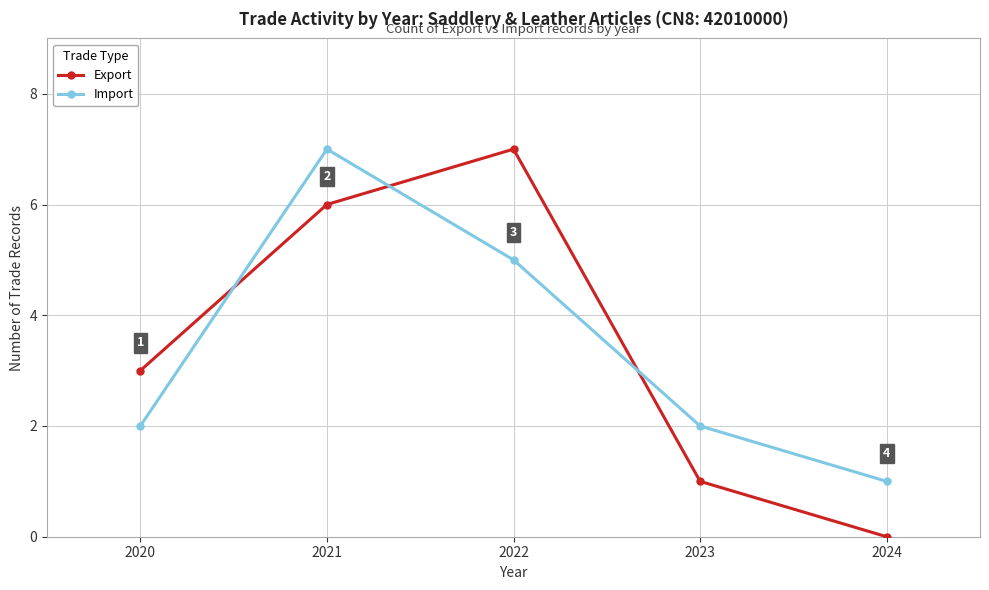

How many distinct data groups are displayed?

2